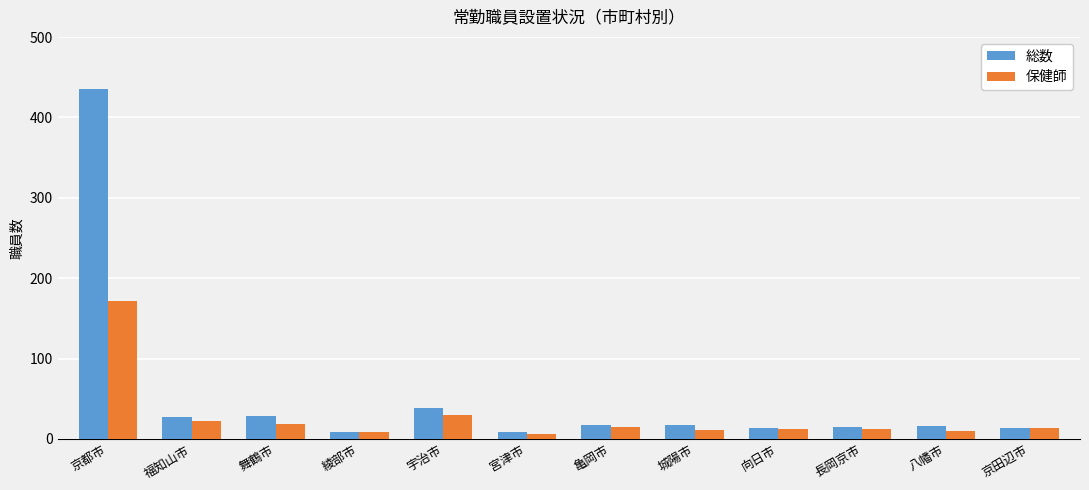

List the series in order of their overall mean, lowest first.

保健師, 総数